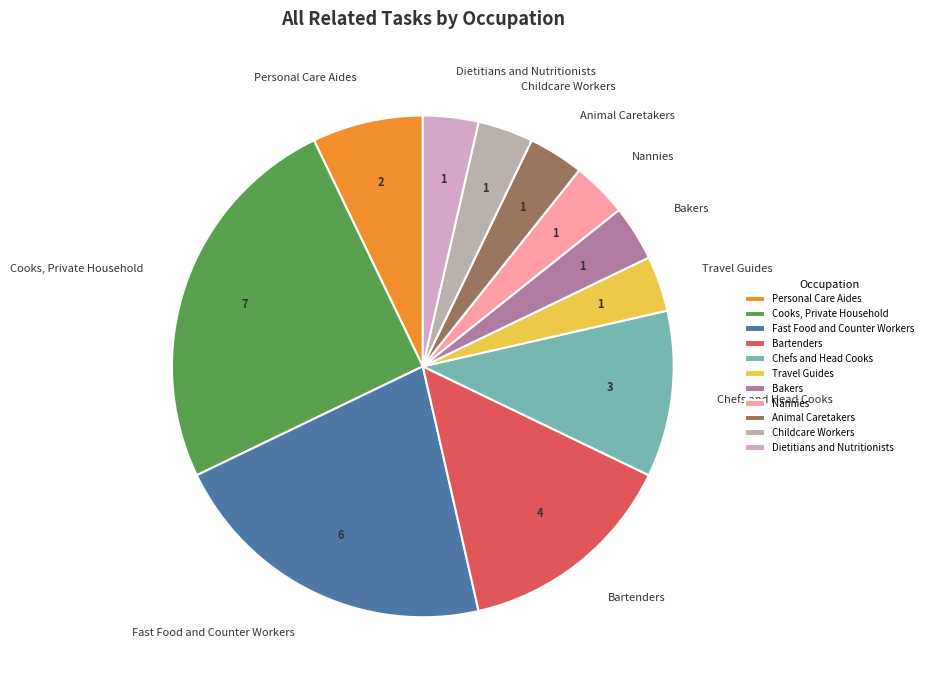

True or false: Cooks, Private Household accounts for 25% of the total.

True